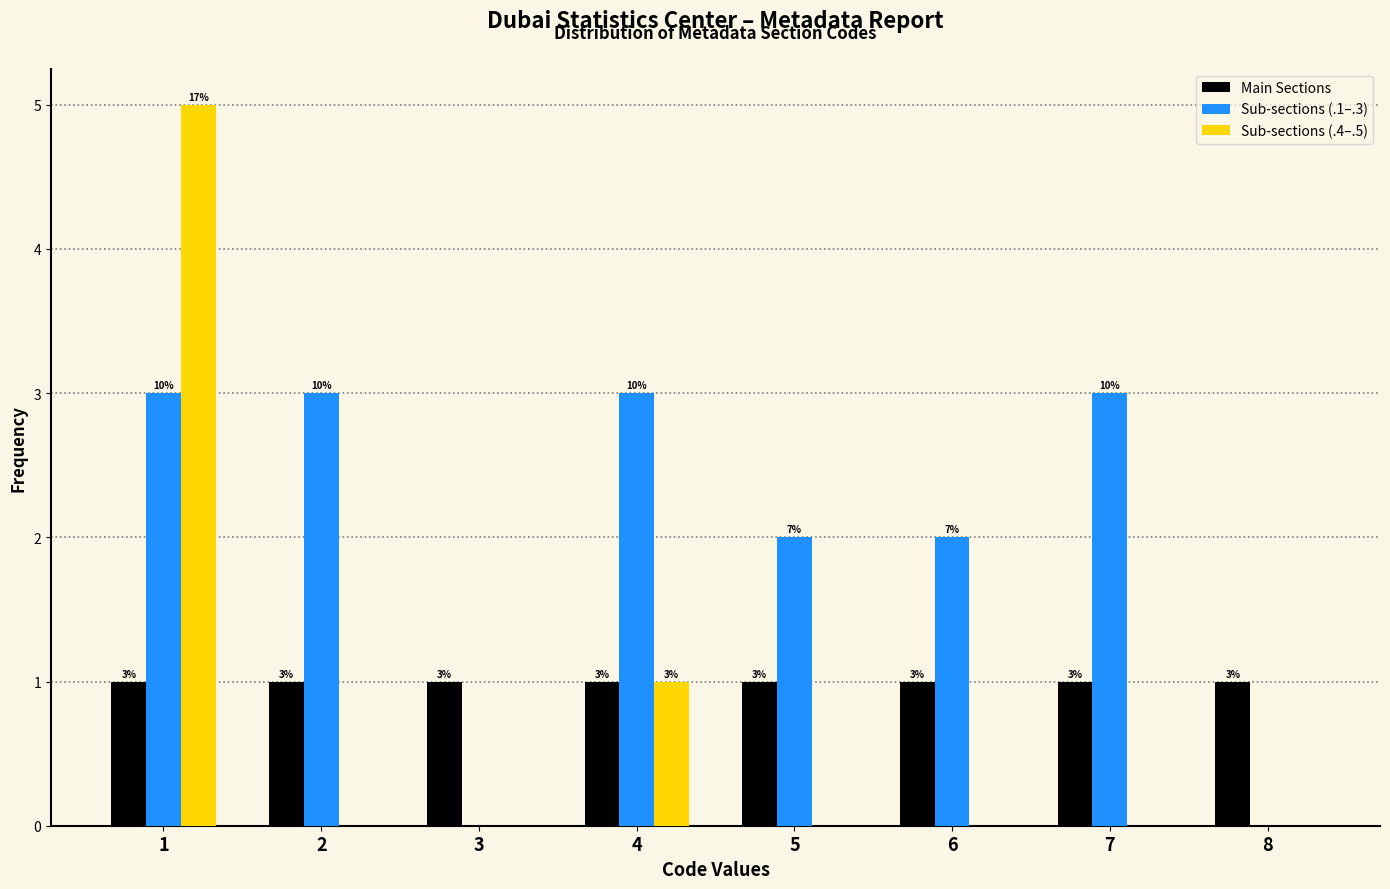

In the Sub-sections (.4–.5) series, which range on the x-axis has the tallest bar?

0.5 to 1.5